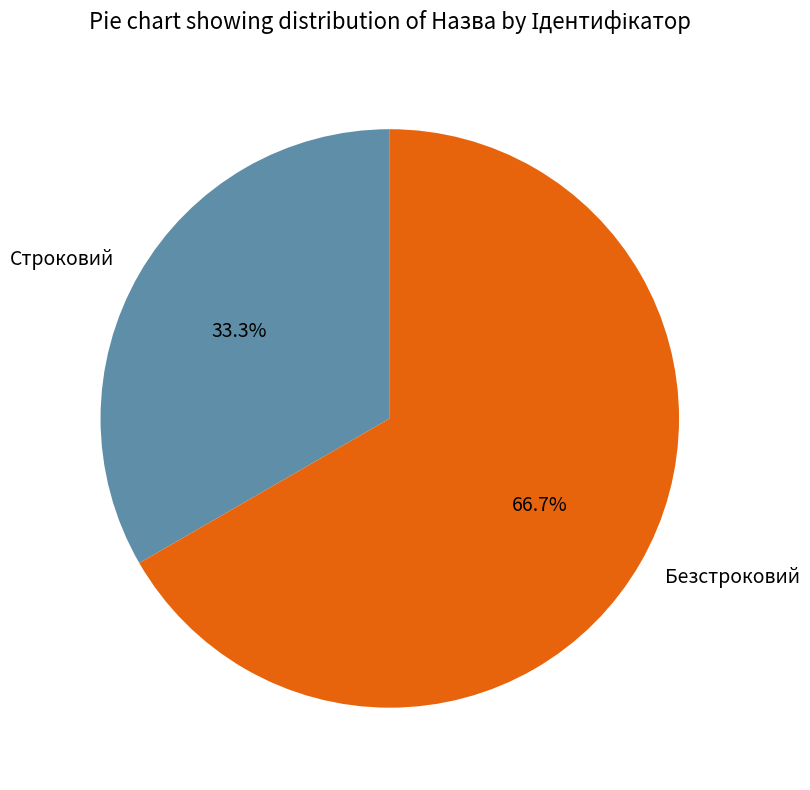

Which category has the biggest portion of the pie?

Безстроковий